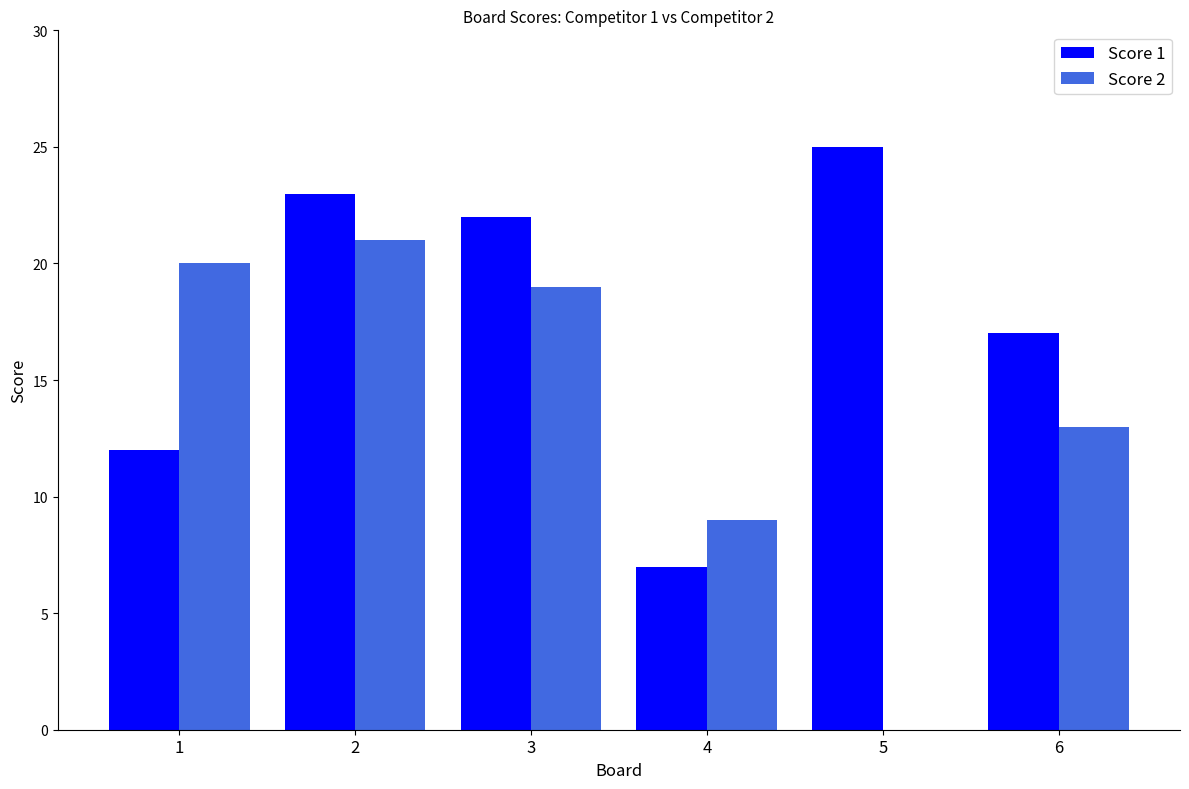

Is it true that Score 2 equals 21 at 2?

True